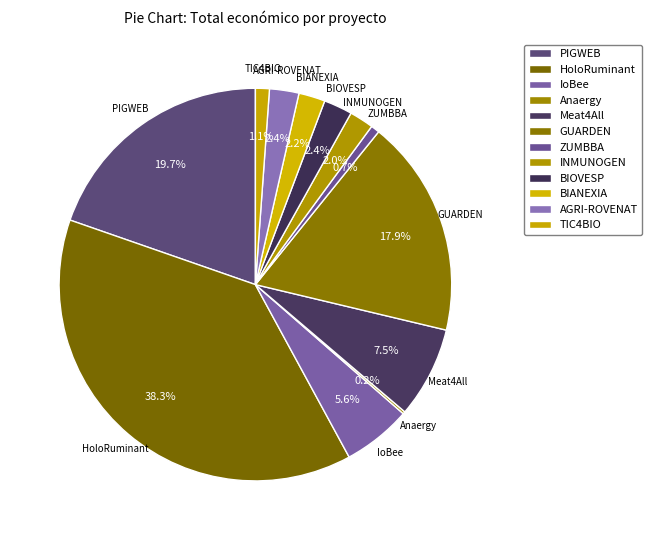

Count the number of slices in the pie.

12